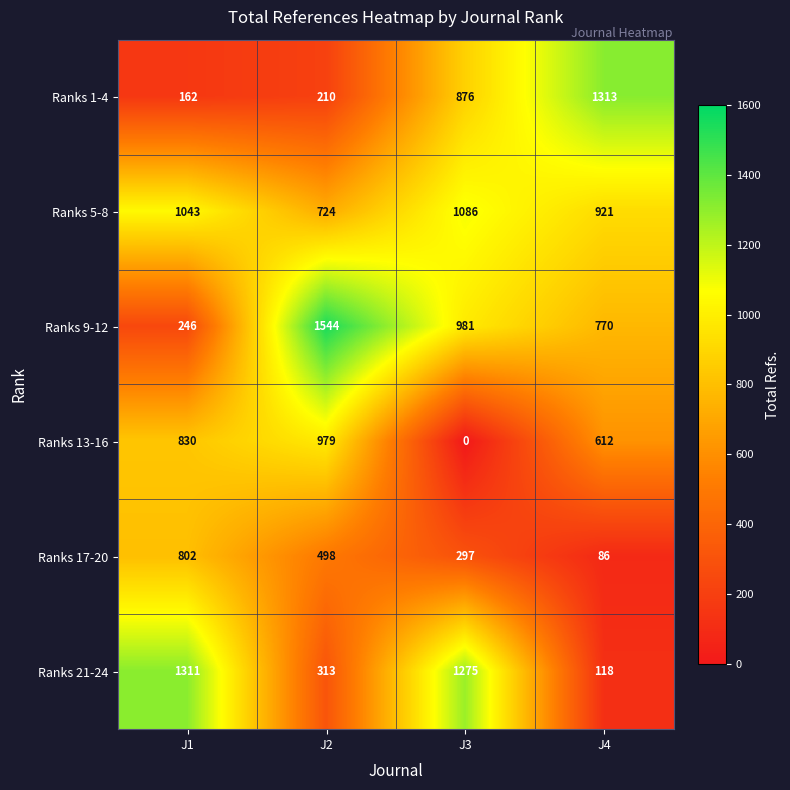

At which label does Ranks 21-24 first exceed 1275?

J1